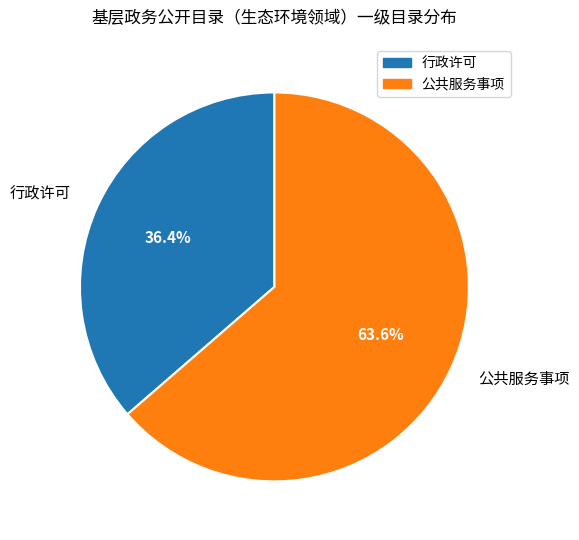

What is the total percentage of 行政许可 and 公共服务事项?

100.0%